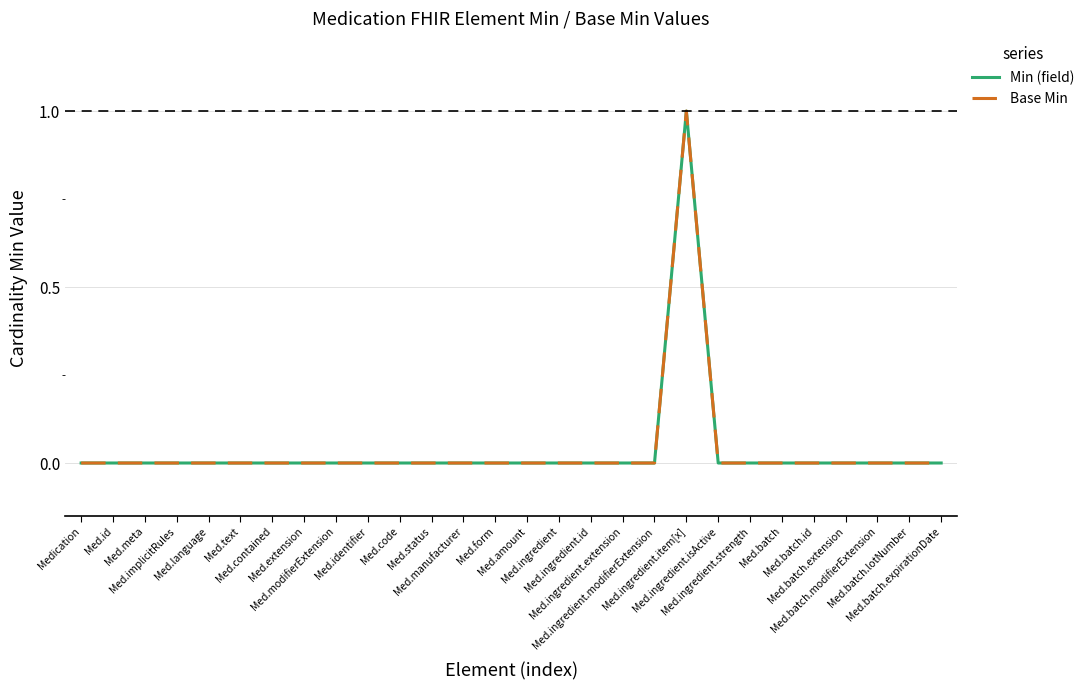

What is the maximum value shown in the chart?

1